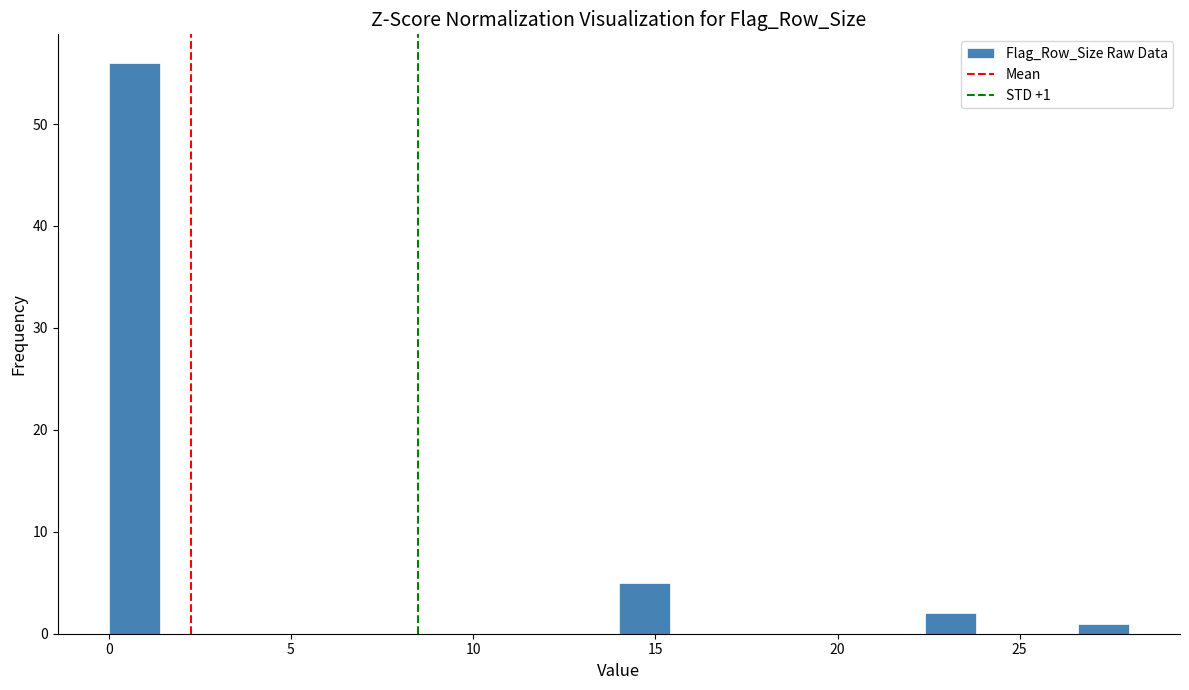

Read against the x-axis, roughly where is the centre of the tallest bar?

0.5